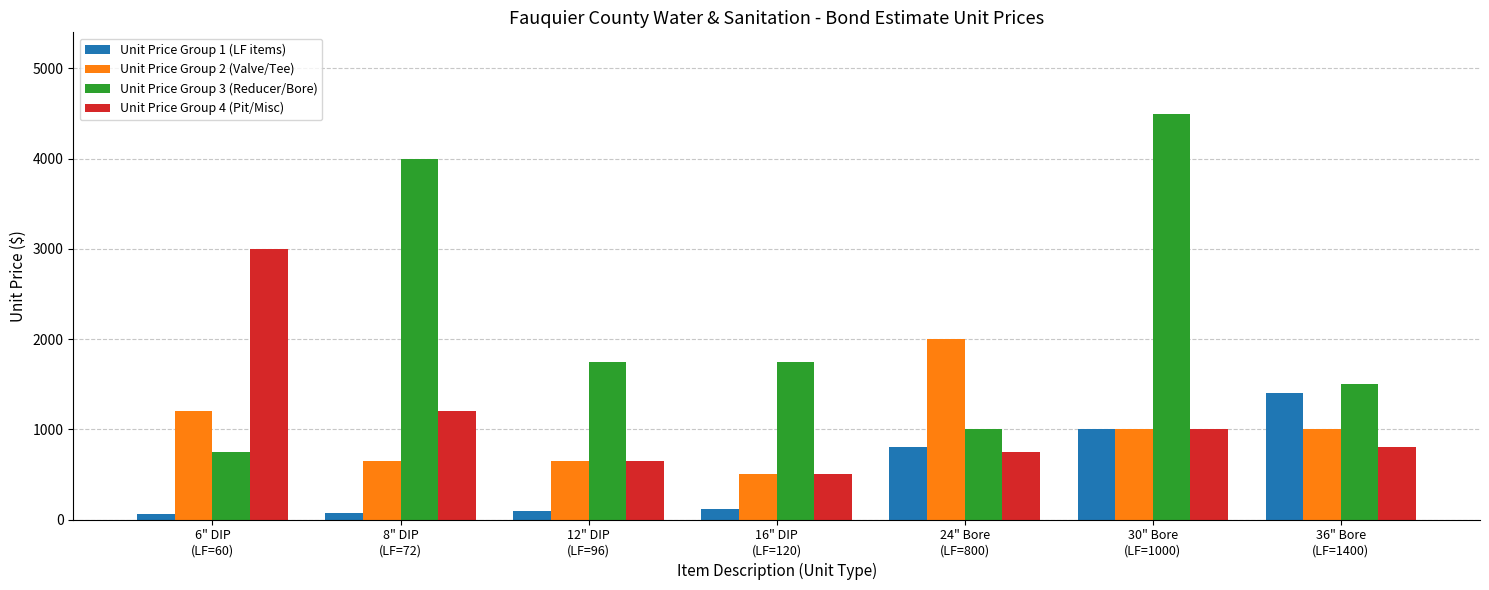

List the series in order of their peak value, lowest first.

Unit Price Group 1 (LF items), Unit Price Group 2 (Valve/Tee), Unit Price Group 4 (Pit/Misc), Unit Price Group 3 (Reducer/Bore)